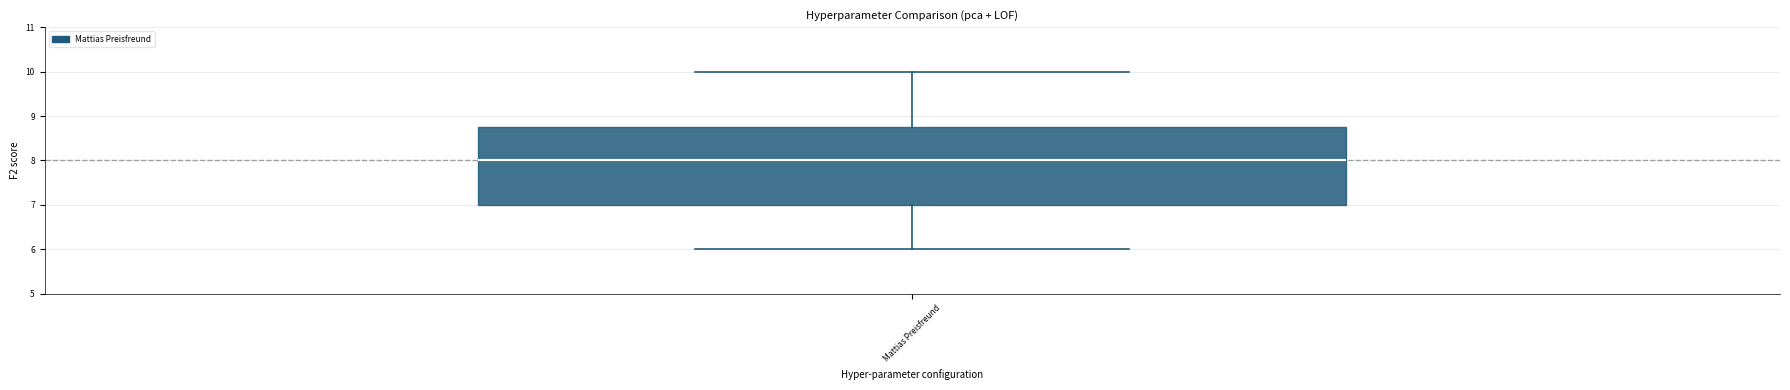

Where is the lower edge of the box for Mattias Preisfreund on the y-axis? The values are not printed on the chart, so give them approximately, as read against the axis.

7.0